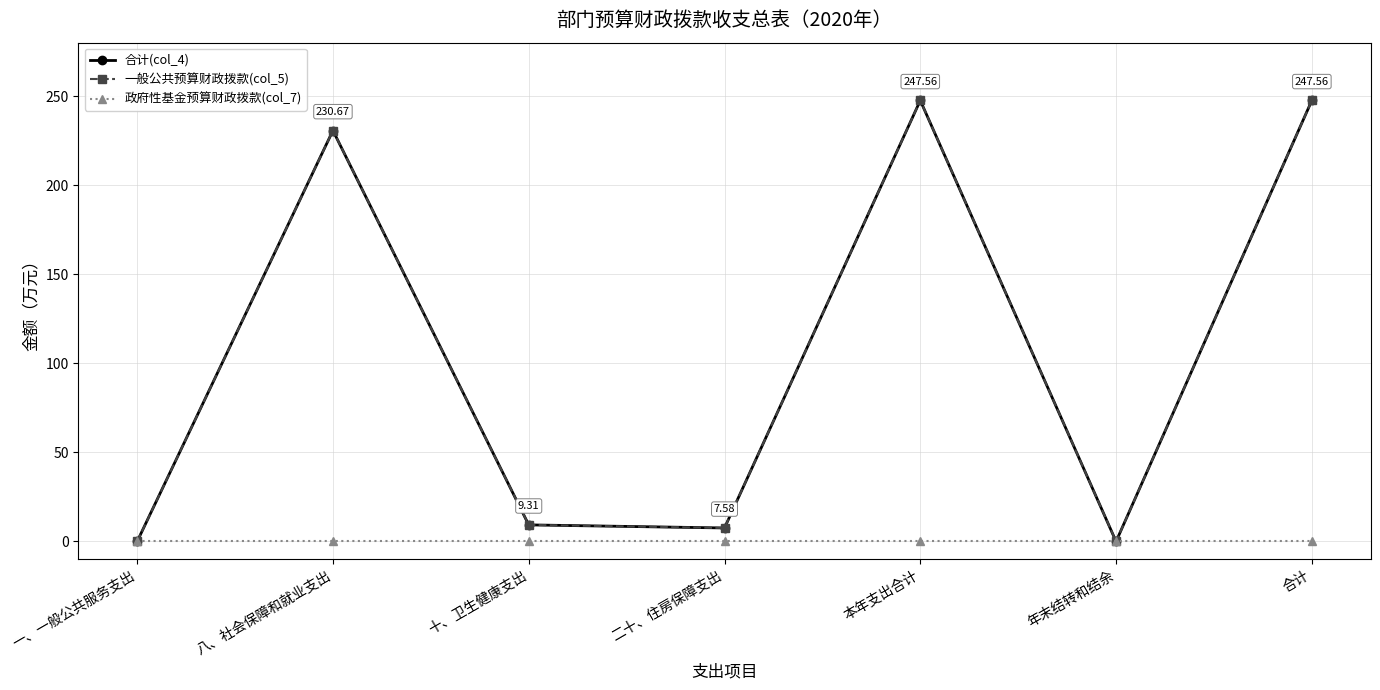

Is this an area chart (filled region under the line)?

No